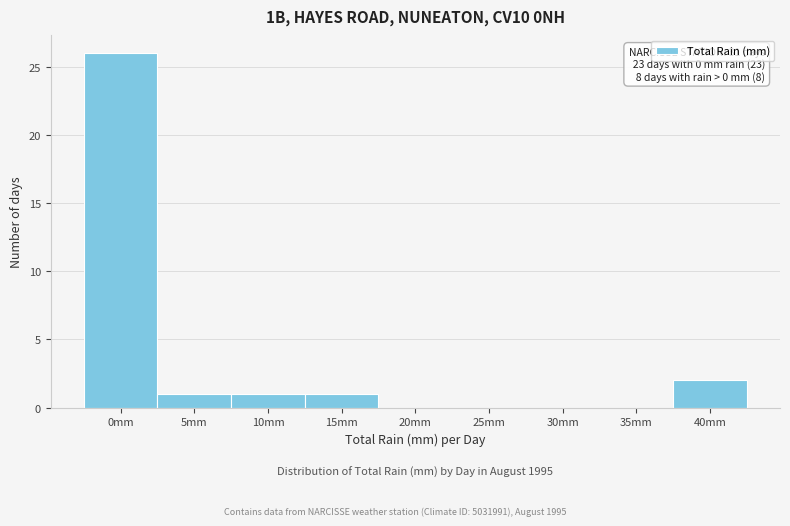

Reading right to left, transcribe all the data shown in this chart.

40mm=2	35mm=0	30mm=0	25mm=0	20mm=0	15mm=1	10mm=1	5mm=1	0mm=26